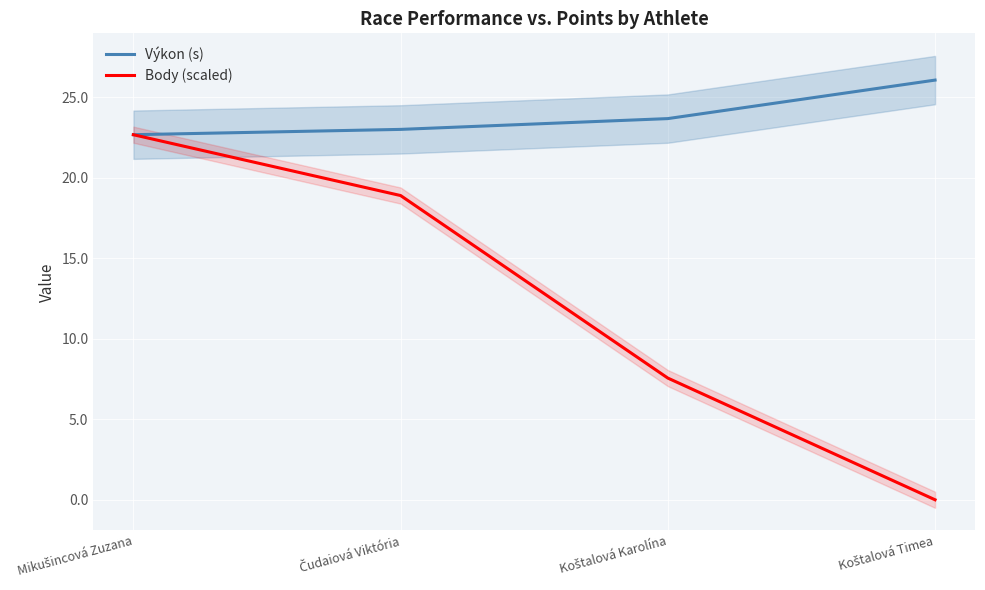

What is the greatest value displayed?

26.1